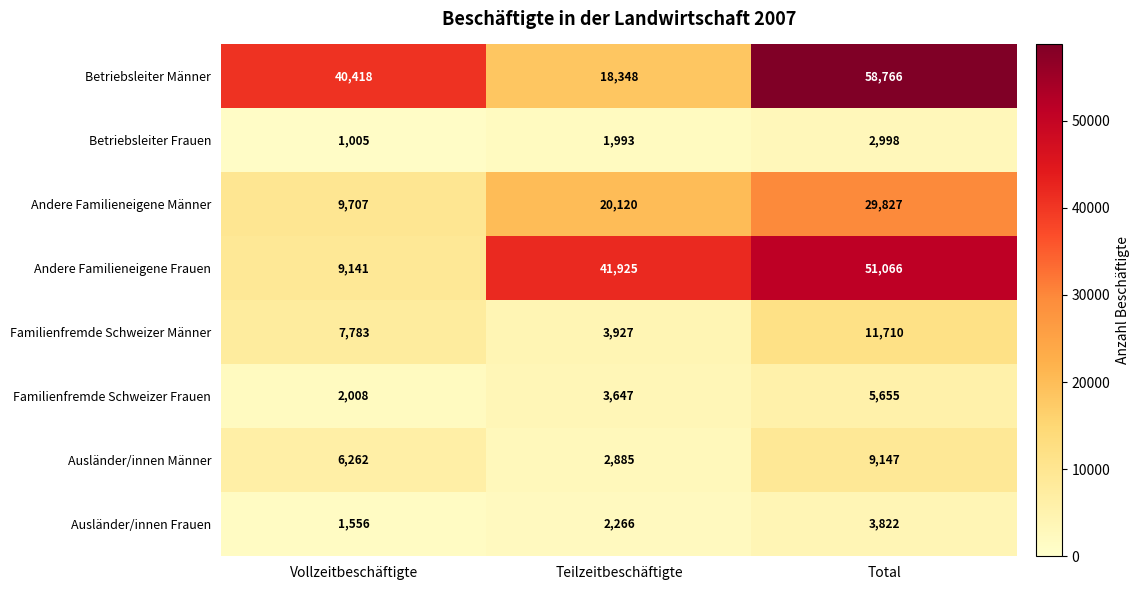

Reading right to left, what are all the values shown in this chart?

Betriebsleiter Männer: 58766	18348	40418
Betriebsleiter Frauen: 2998	1993	1005
Andere Familieneigene Männer: 29827	20120	9707
Andere Familieneigene Frauen: 51066	41925	9141
Familienfremde Schweizer Männer: 11710	3927	7783
Familienfremde Schweizer Frauen: 5655	3647	2008
Ausländer/innen Männer: 9147	2885	6262
Ausländer/innen Frauen: 3822	2266	1556